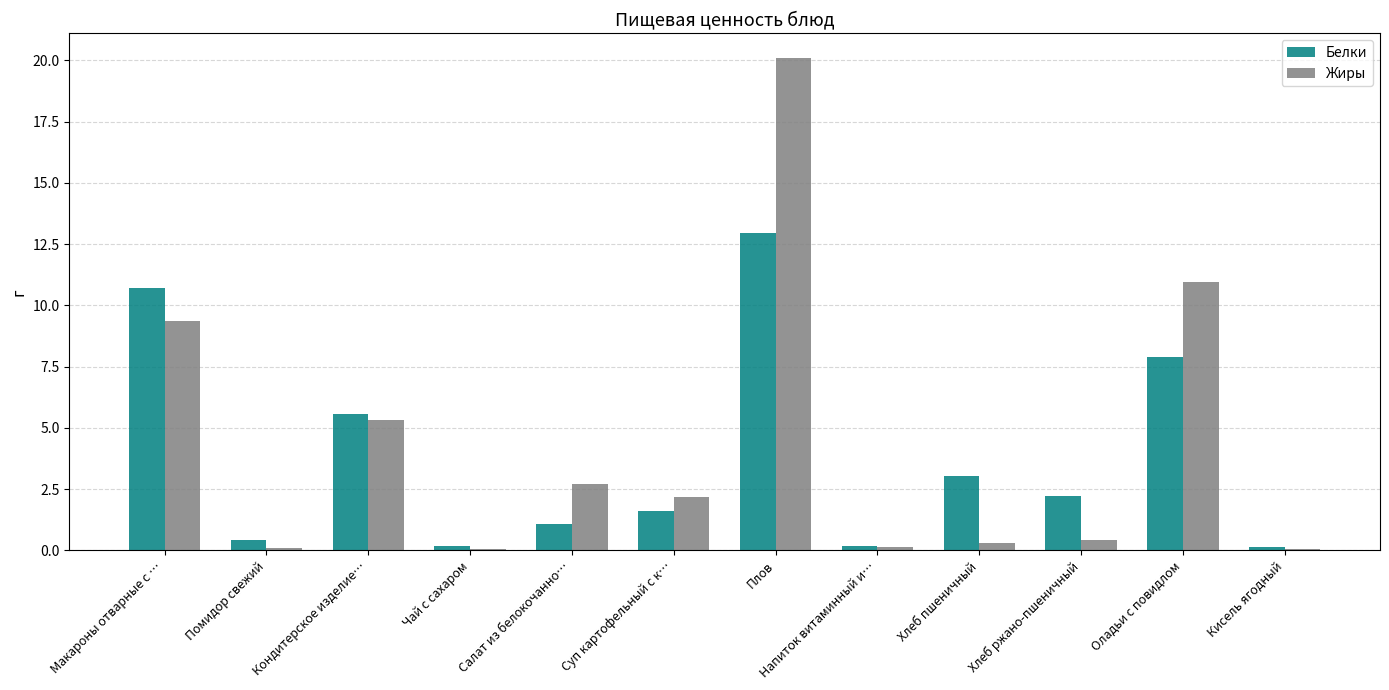

What is the sum of all Жиры values?

51.8